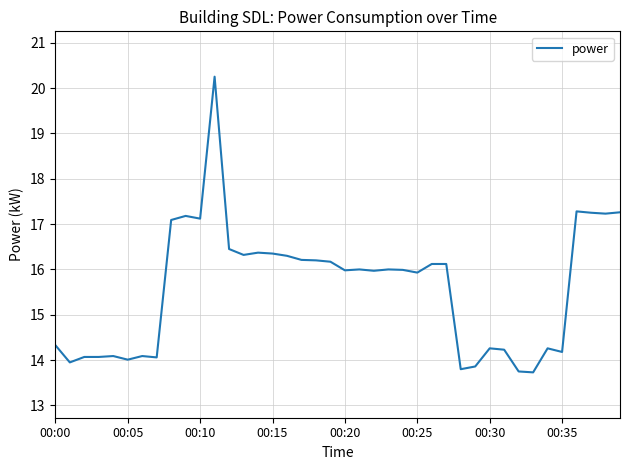

What is the minimum value shown in the chart?

13.7